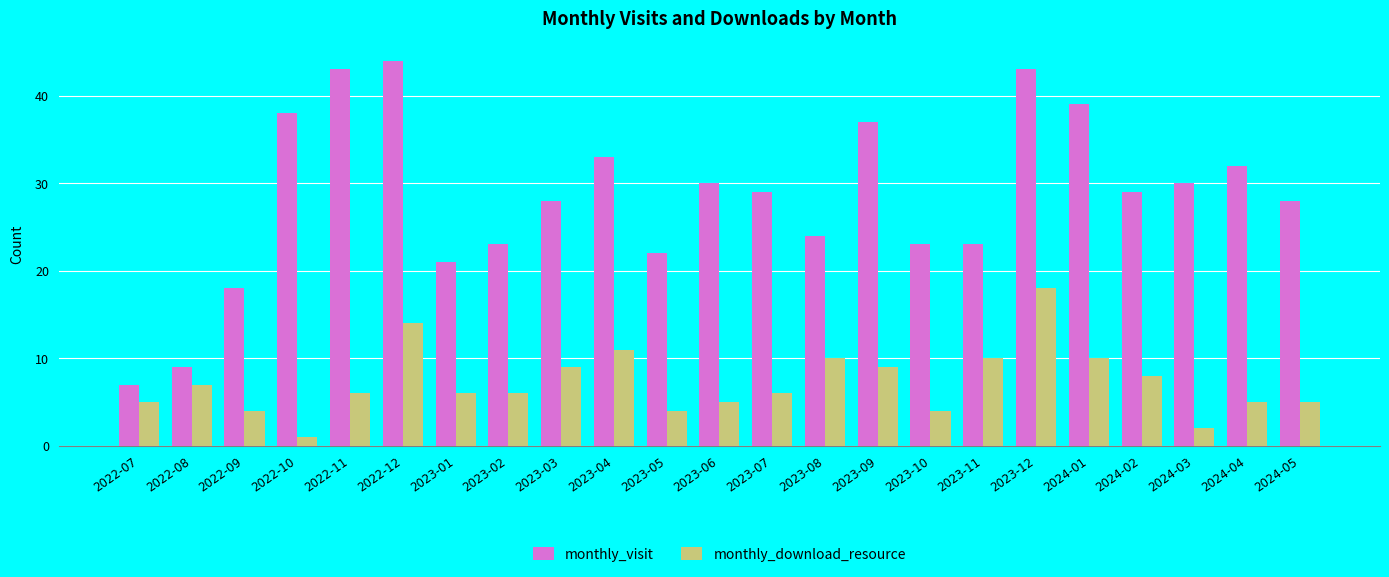

At which category is the sum across all series the highest?

2023-12